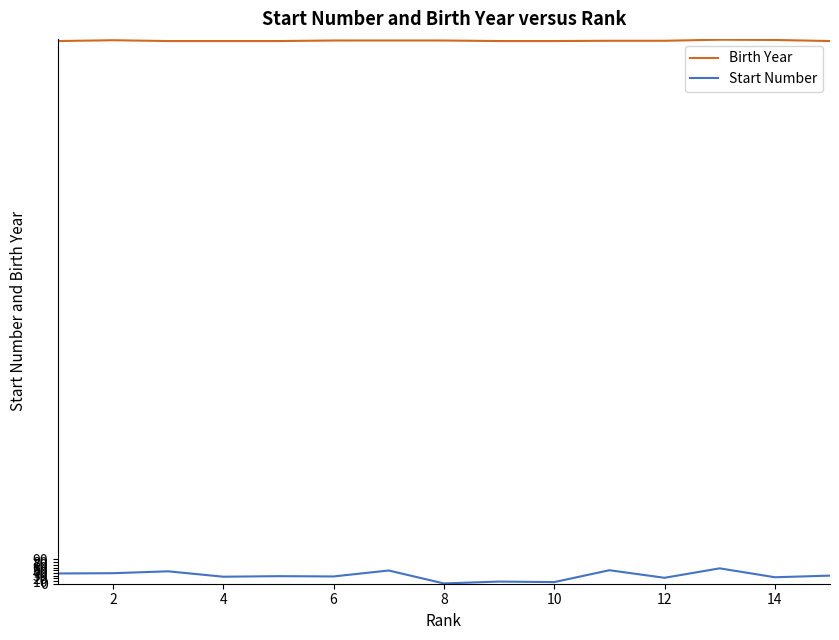

Which series has the largest range (max minus min)?

Start Number